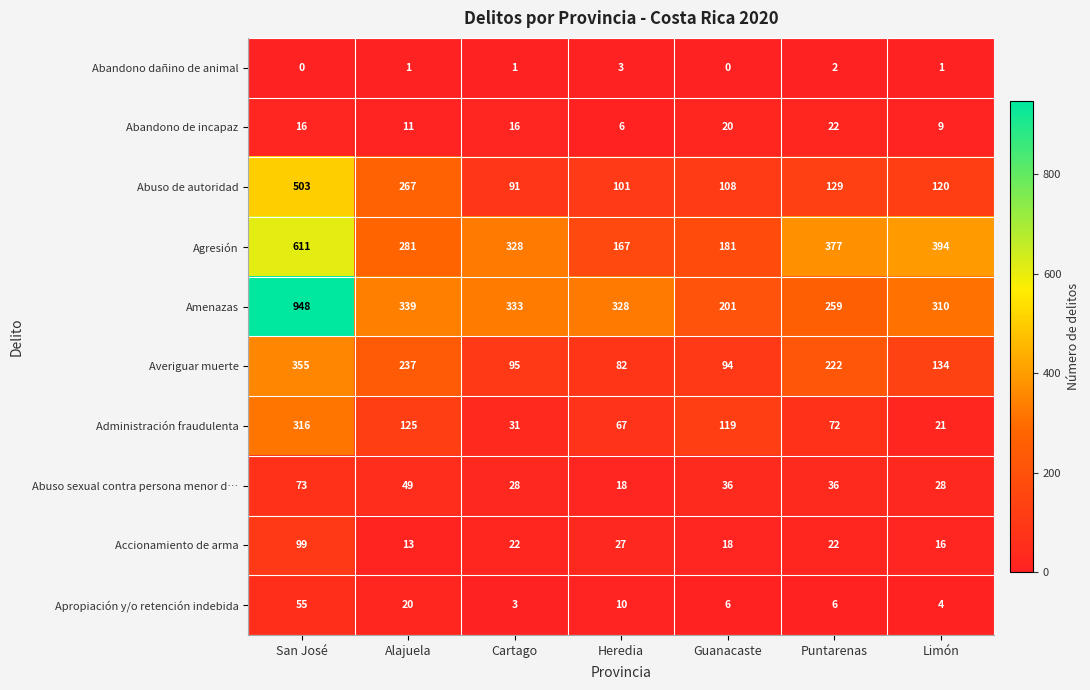

What is the difference between the highest and lowest values at Limón?

393